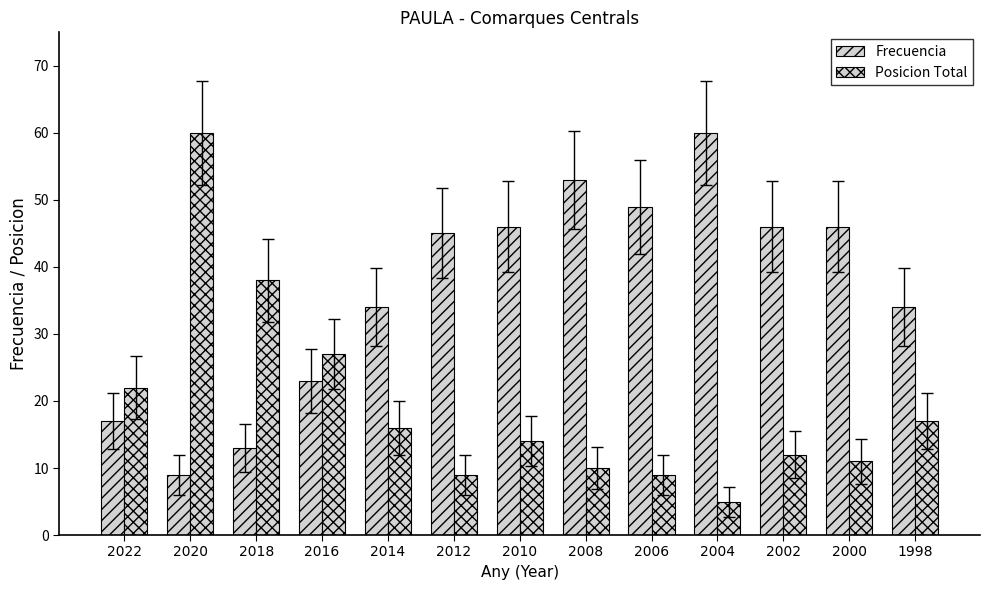

Rank the series by their average value, from highest to lowest.

Frecuencia, Posicion Total